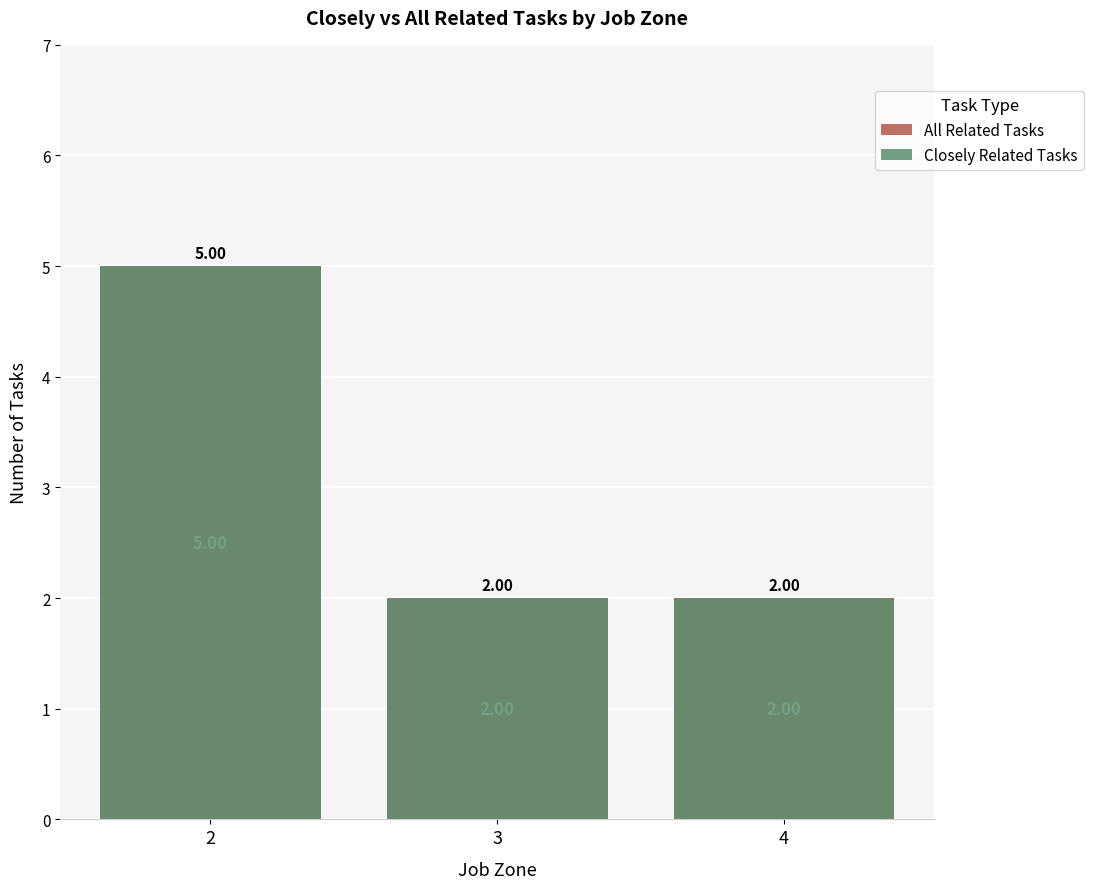

What is the approximate value of All Related Tasks at 2?

5